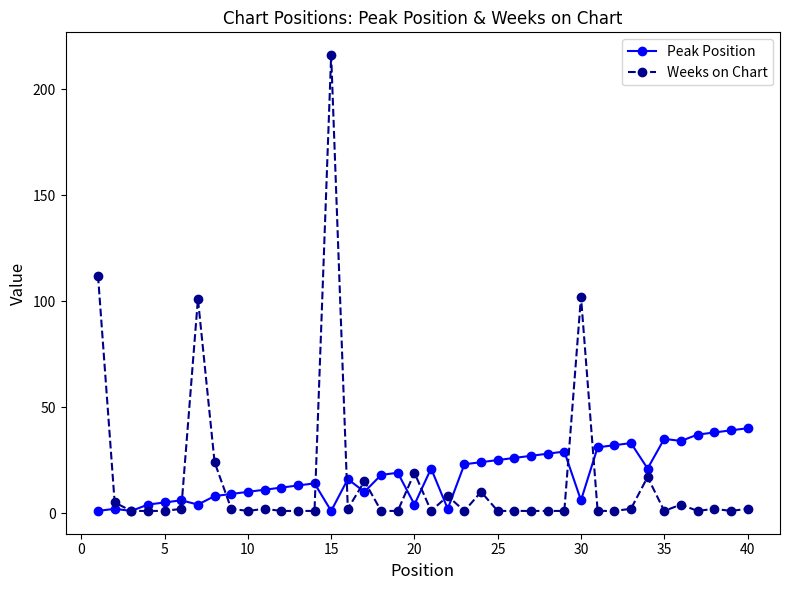

Rank the series by their maximum value, from highest to lowest.

Weeks on Chart, Peak Position